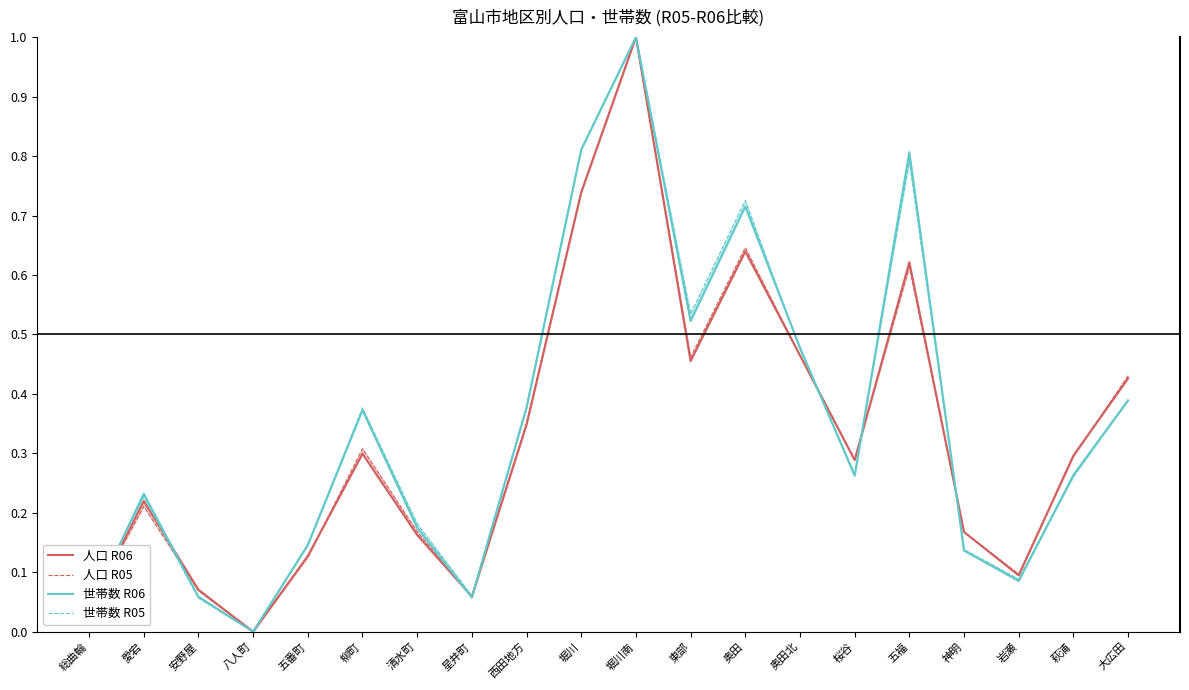

Count the number of categories in the chart.

20